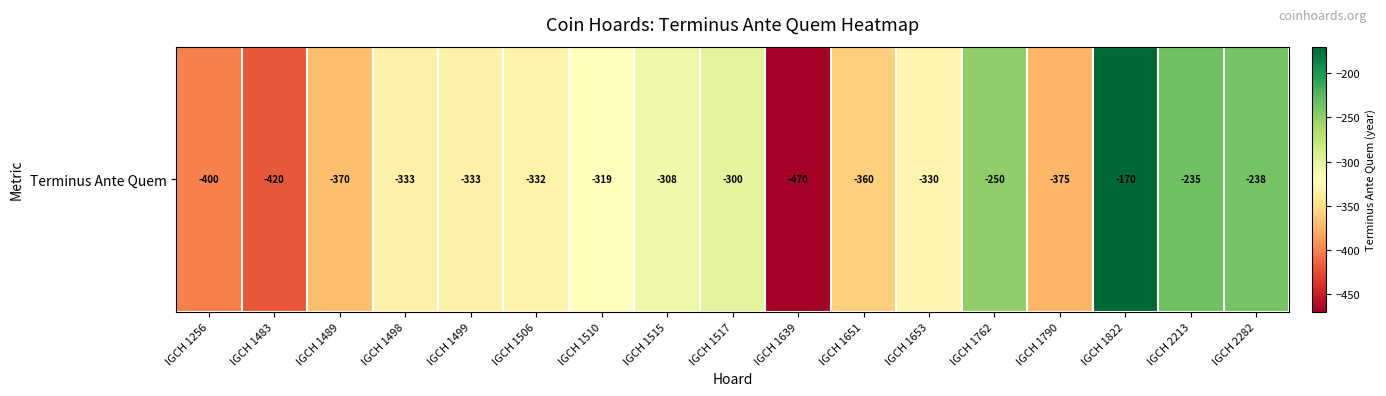

Reading left to right, extract all data points from this chart.

IGCH 1256=-400	IGCH 1483=-420	IGCH 1489=-370	IGCH 1498=-333	IGCH 1499=-333	IGCH 1506=-332	IGCH 1510=-319	IGCH 1515=-308	IGCH 1517=-300	IGCH 1639=-470	IGCH 1651=-360	IGCH 1653=-330	IGCH 1762=-250	IGCH 1790=-375	IGCH 1822=-170	IGCH 2213=-235	IGCH 2282=-238